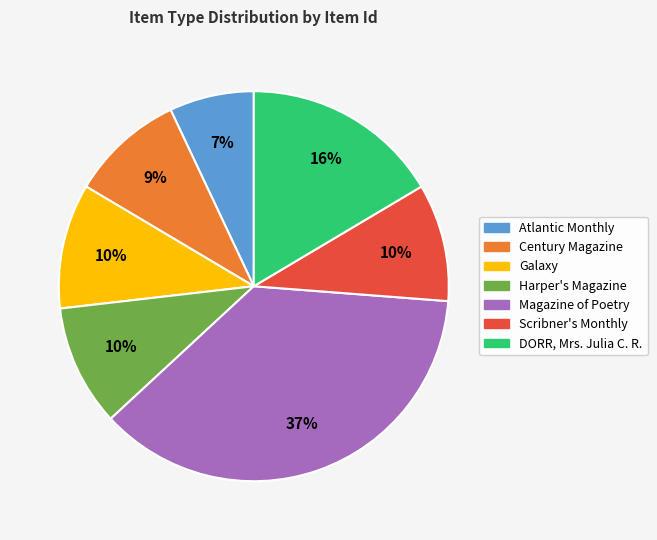

To the nearest percent, what is the combined percentage of DORR, Mrs. Julia C. R. and Scribner's Monthly?

26%